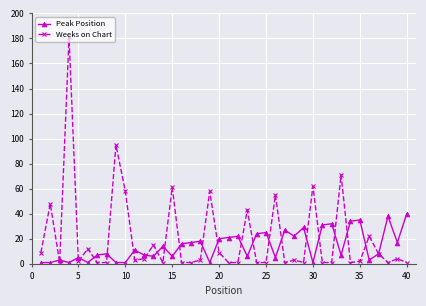

Count the number of categories in the chart.

40